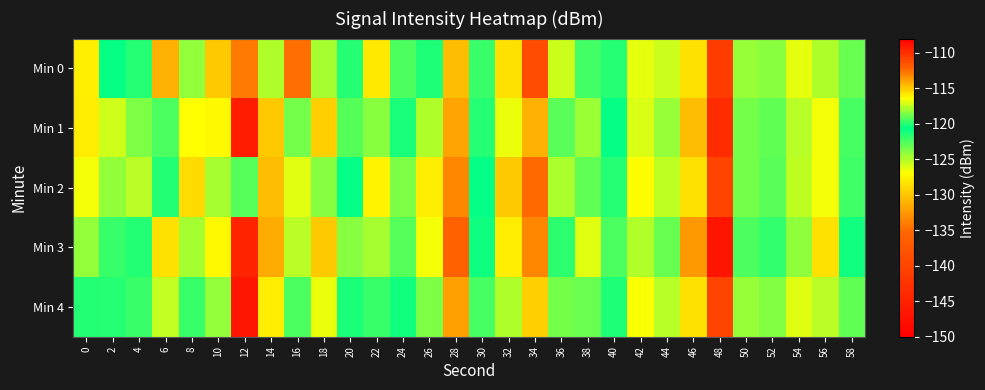

Between 18 and 44, which is larger?

18